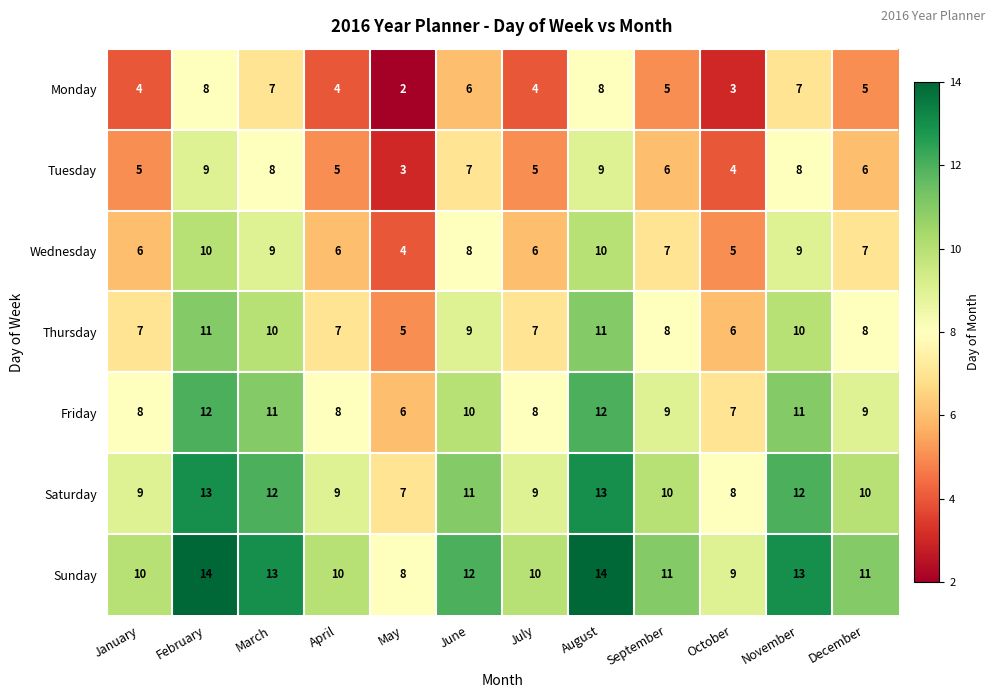

The Saturday series shows 10 at September. True or false?

True